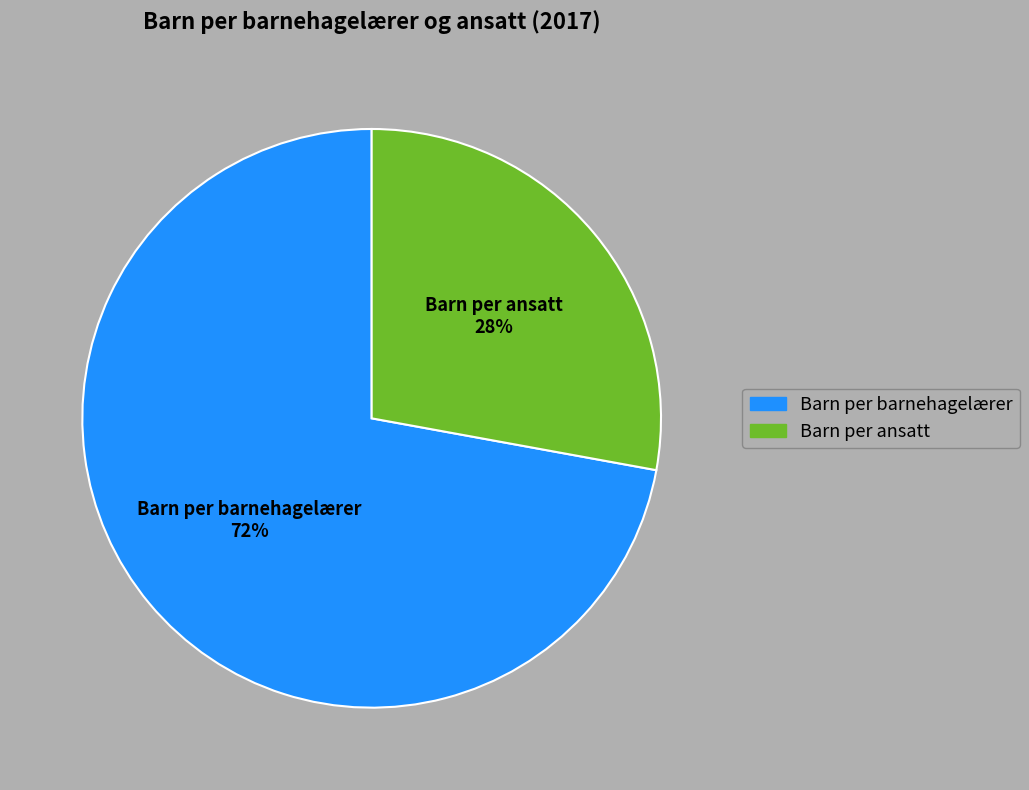

Which has a higher value, Barn per barnehagelærer or Barn per ansatt?

Barn per barnehagelærer